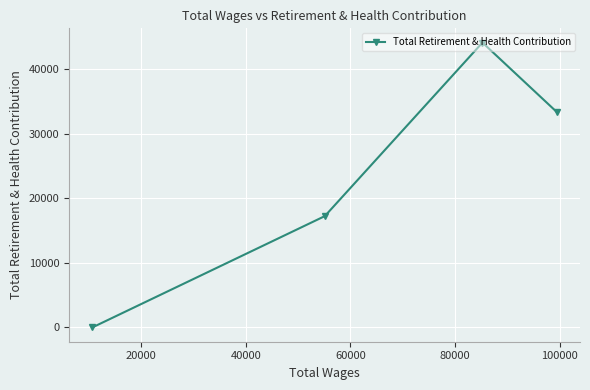

What is the maximum value shown in the chart?

44105